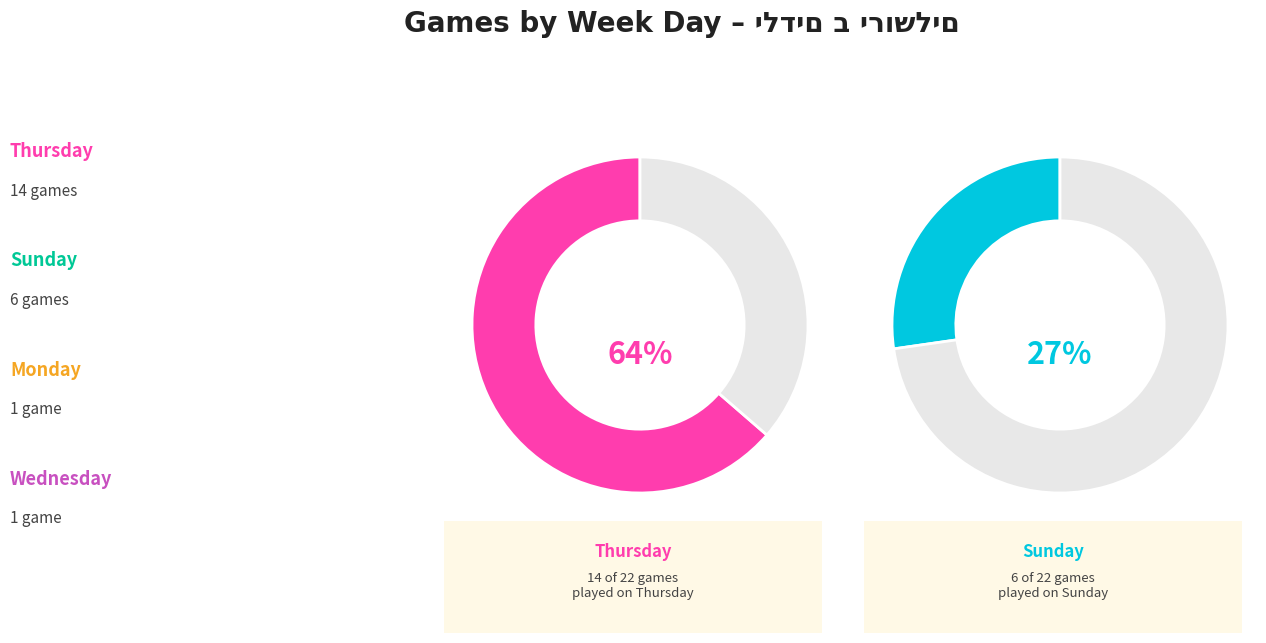

What percentage is the יום ראשון slice, to the nearest percent?

27%